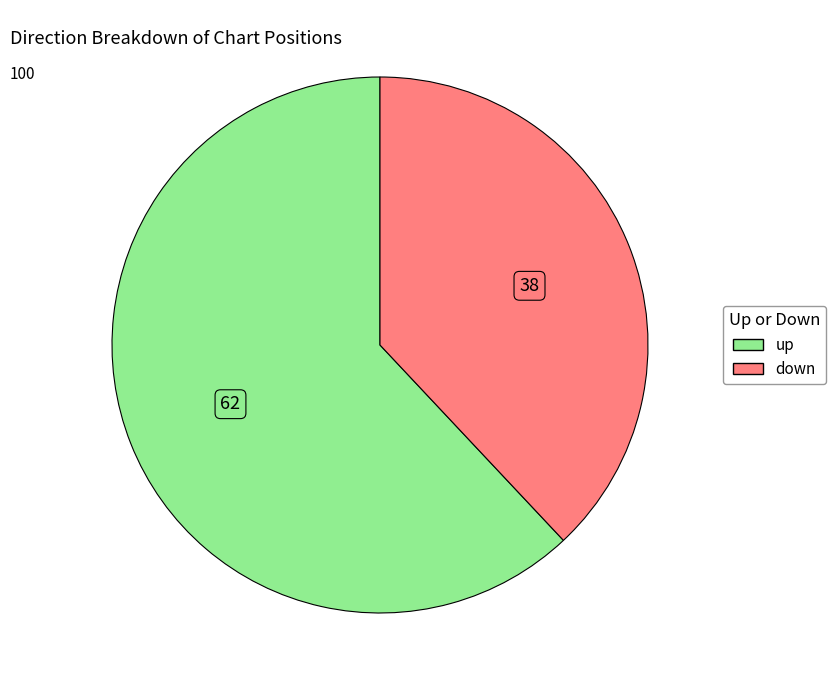

The up slice represents 62% of the pie. True or false?

True